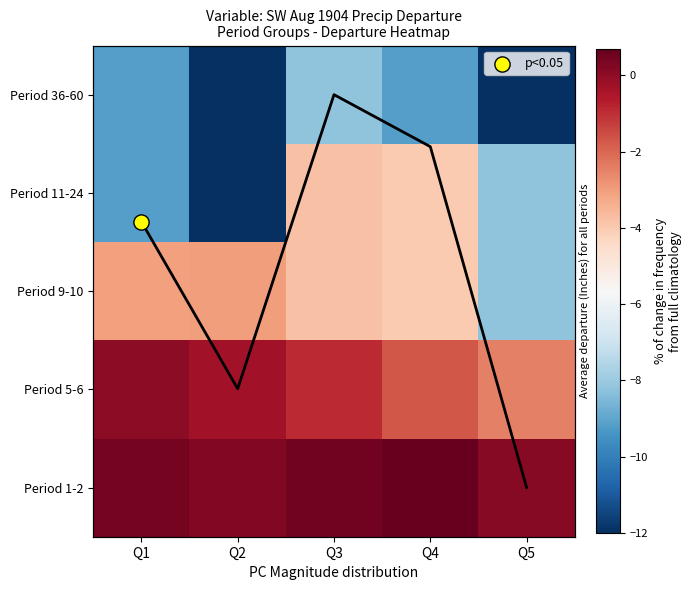

Count the Period 1-2 values in the range 0 to 1.

5